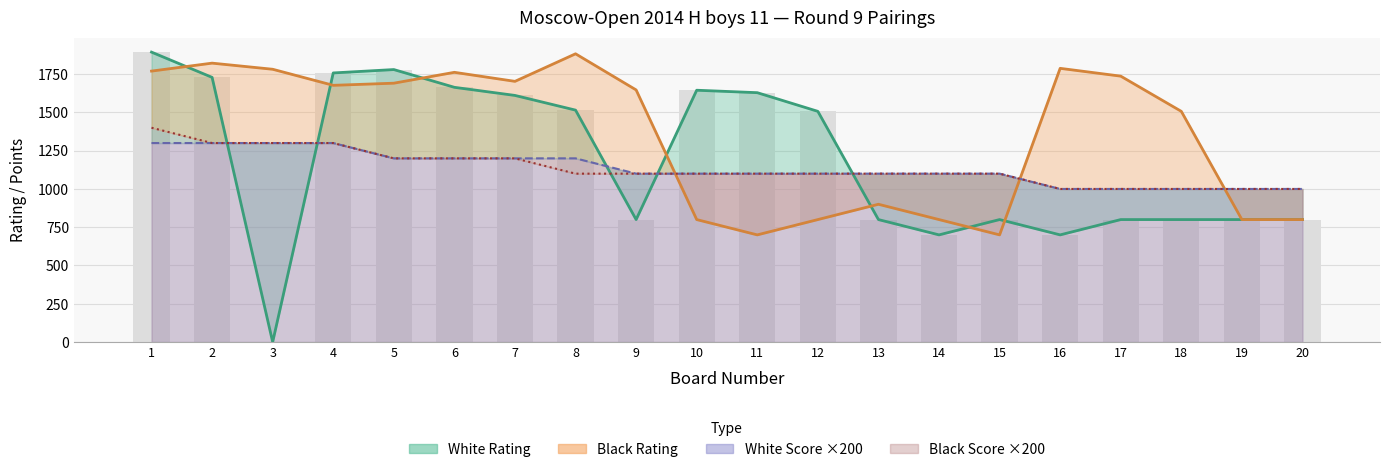

How many bars are there in total?

80